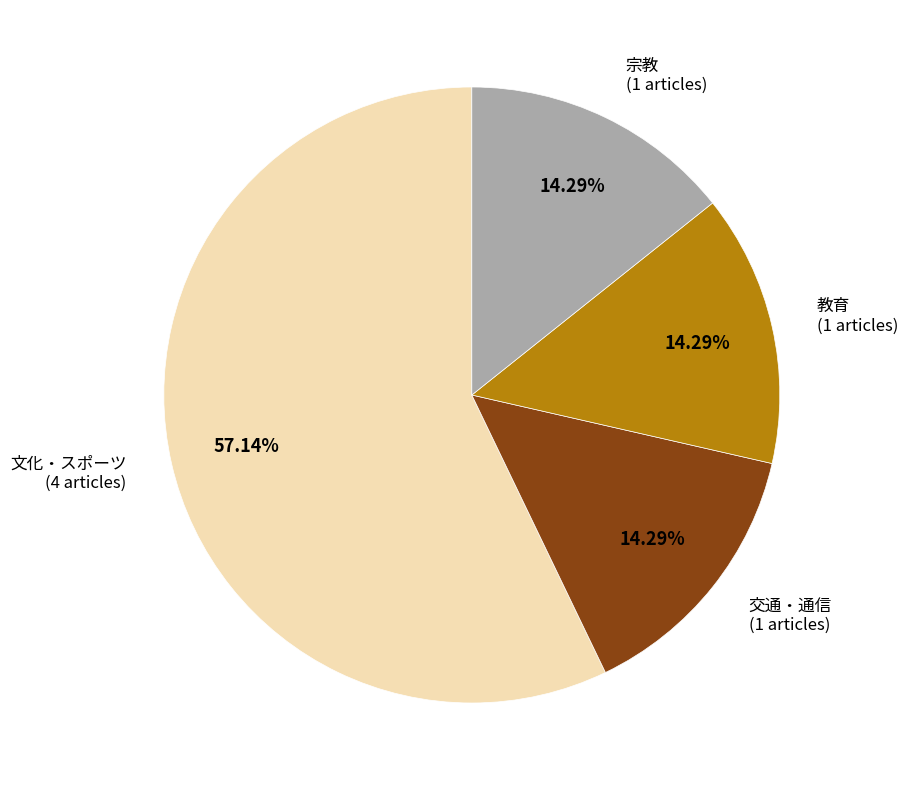

Is there a majority slice in this chart?

Yes